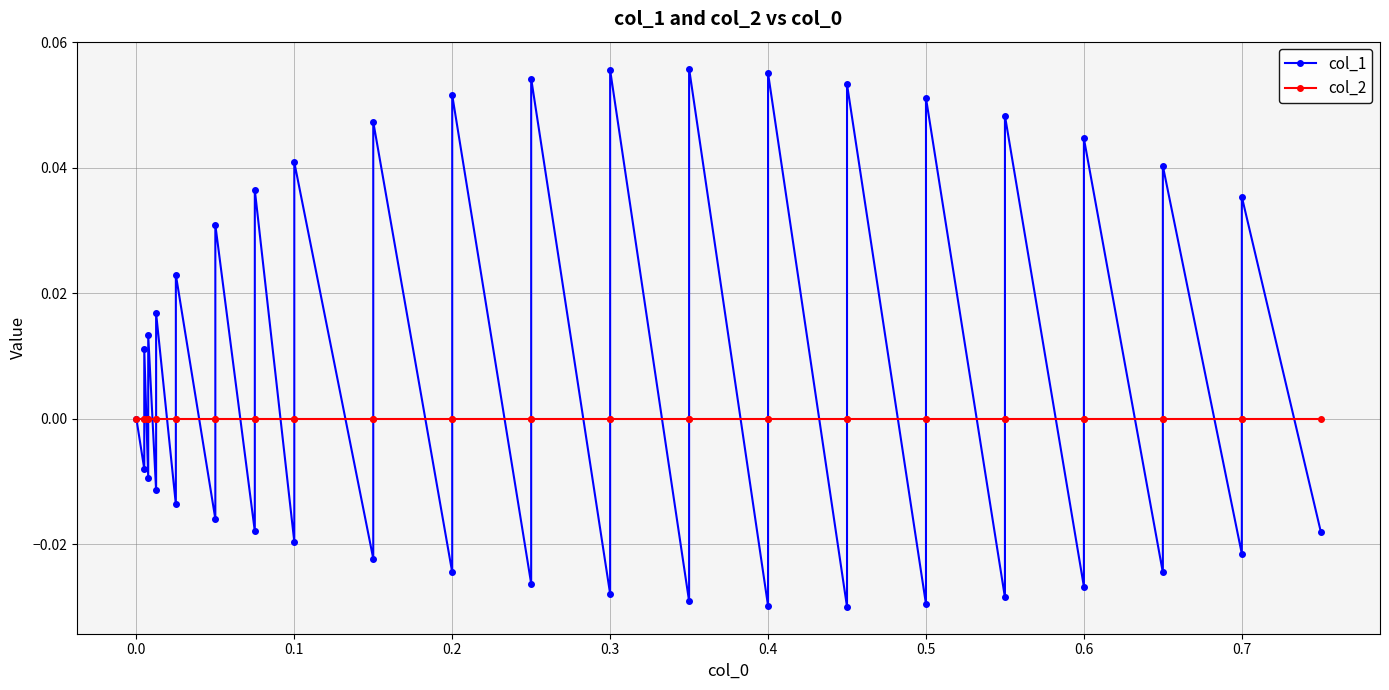

Which series has the largest total across all categories?

col_1